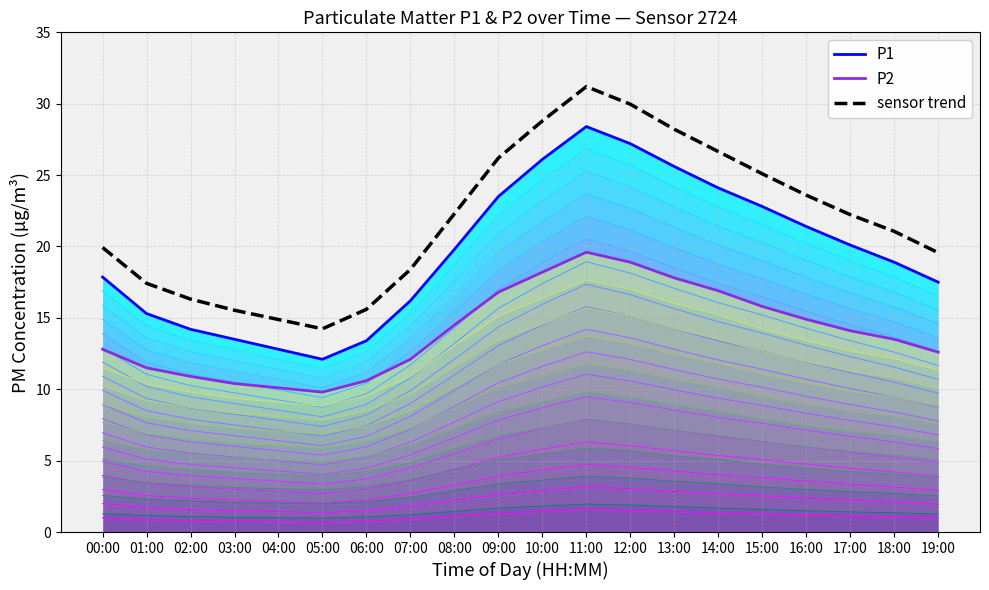

True or false: P2 and P1 intersect in this chart.

False